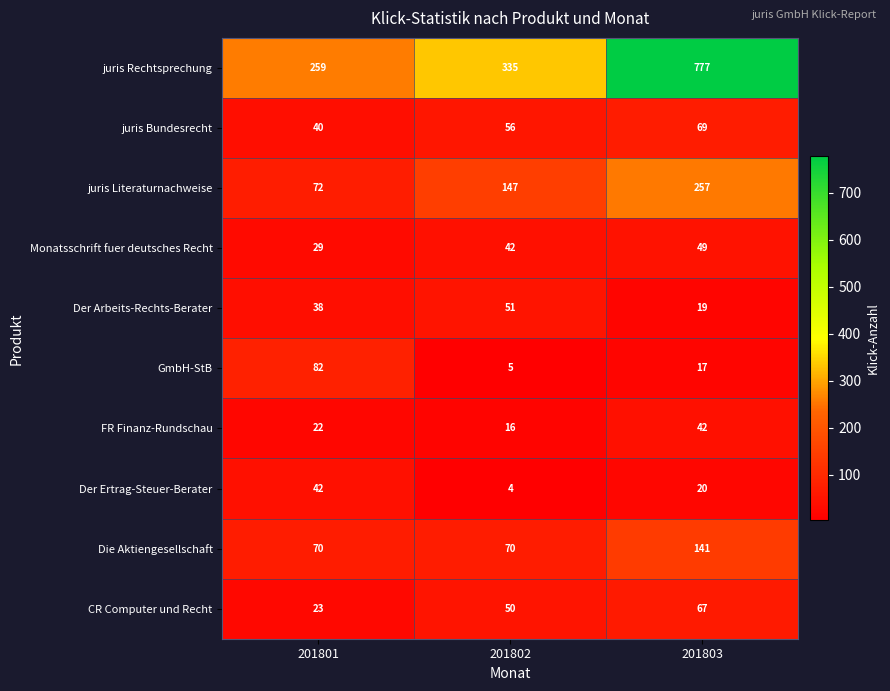

Which series changed the most between 201801 and 201802?

GmbH-StB